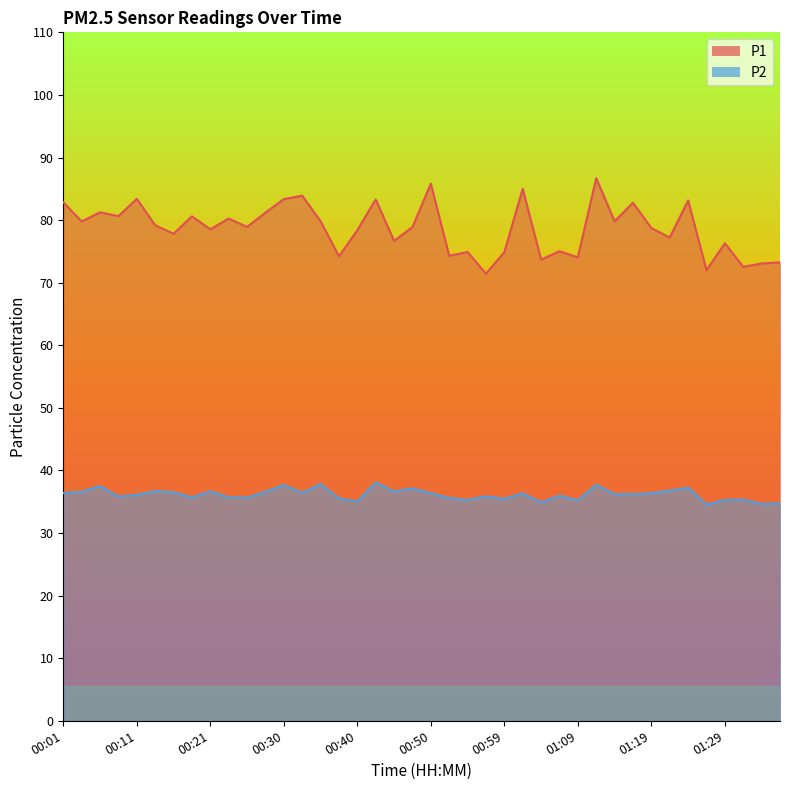

Where is the first local maximum for P2?

00:06